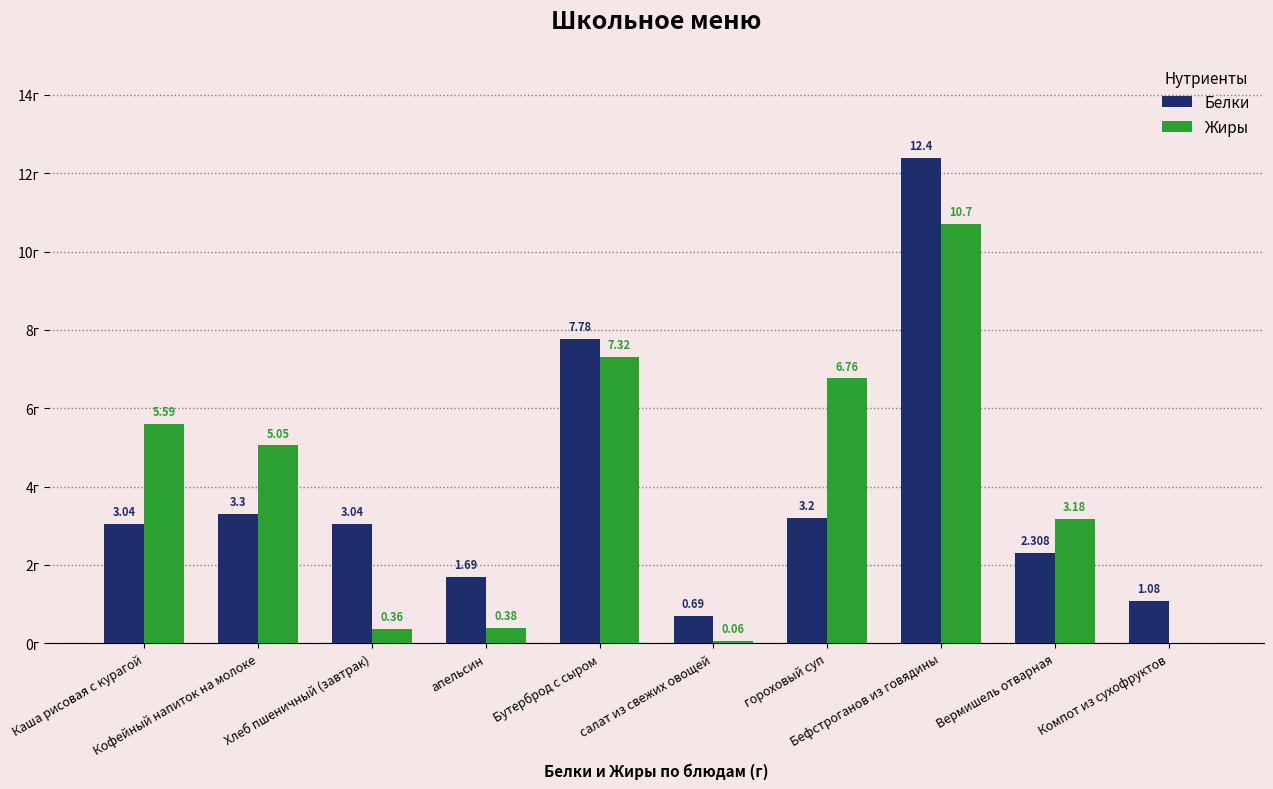

Which series has the largest total across all categories?

Жиры